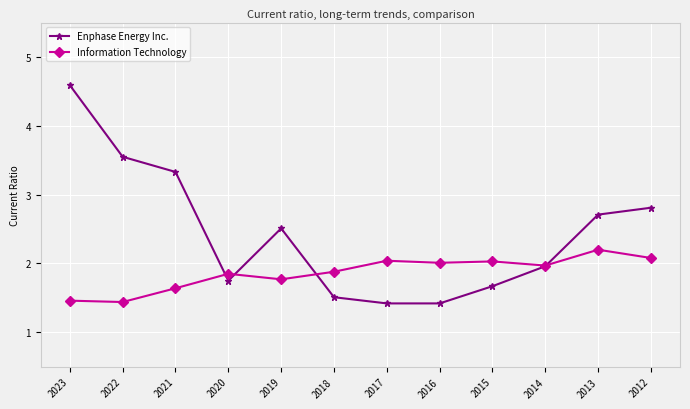

Where is the first local maximum for Enphase Energy Inc.?

2019